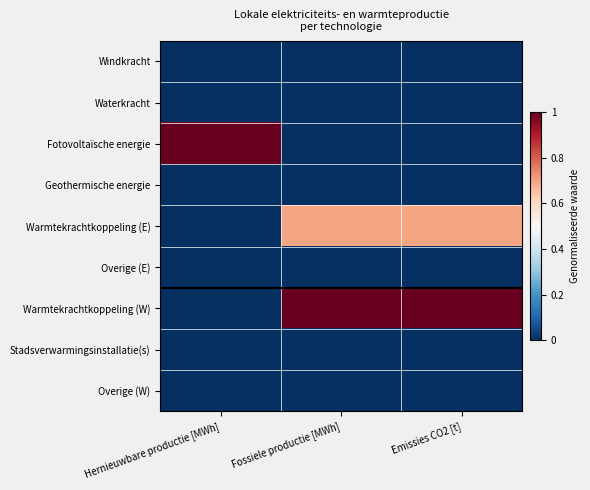

Which series has the largest total across all categories?

Warmtekrachtkoppeling (W)